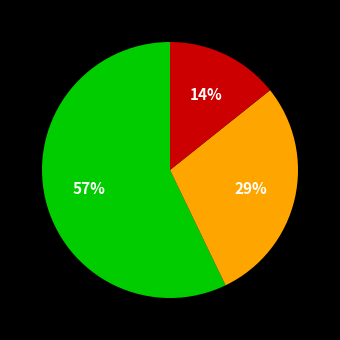

Is there any slice that represents more than half of the pie?

Yes